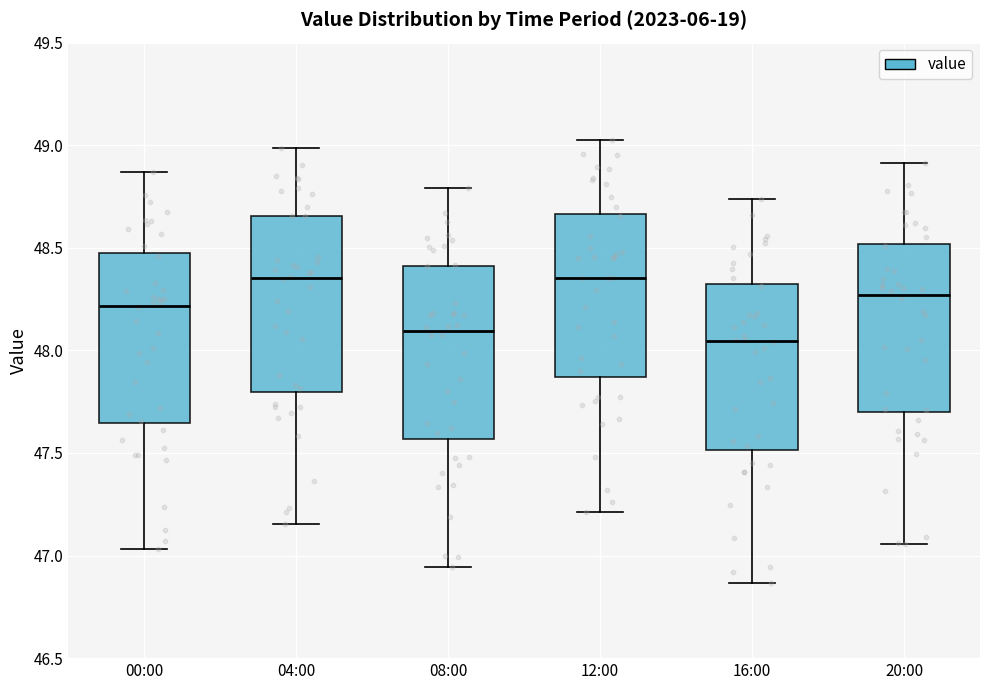

Reading left to right, read every box against the y-axis: the position of its median line, the range the box covers, and the ends of its whiskers. The values are not printed on the chart, so give them approximately, as read against the axis.

00:00: median 48.20, box 47.65 to 48.45, whiskers 47.05 to 48.85
04:00: median 48.35, box 47.80 to 48.65, whiskers 47.15 to 49.00
08:00: median 48.10, box 47.55 to 48.40, whiskers 46.95 to 48.80
12:00: median 48.35, box 47.85 to 48.65, whiskers 47.20 to 49.00
16:00: median 48.05, box 47.50 to 48.30, whiskers 46.85 to 48.75
20:00: median 48.25, box 47.70 to 48.50, whiskers 47.05 to 48.90